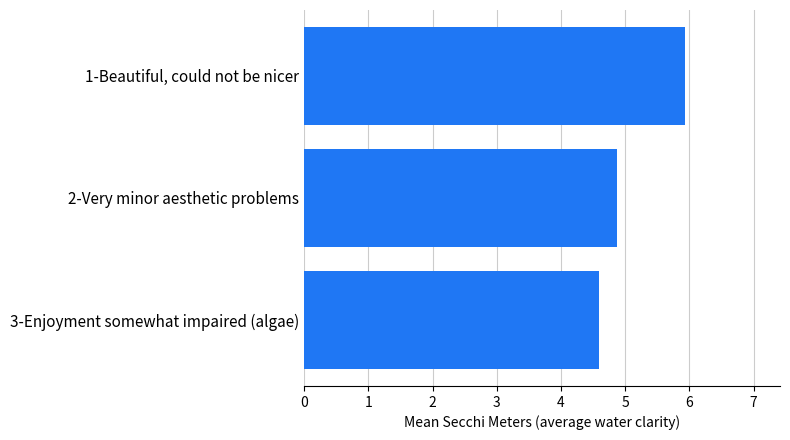

Reading bottom to top, extract all data points from this chart.

4.6	4.9	5.9